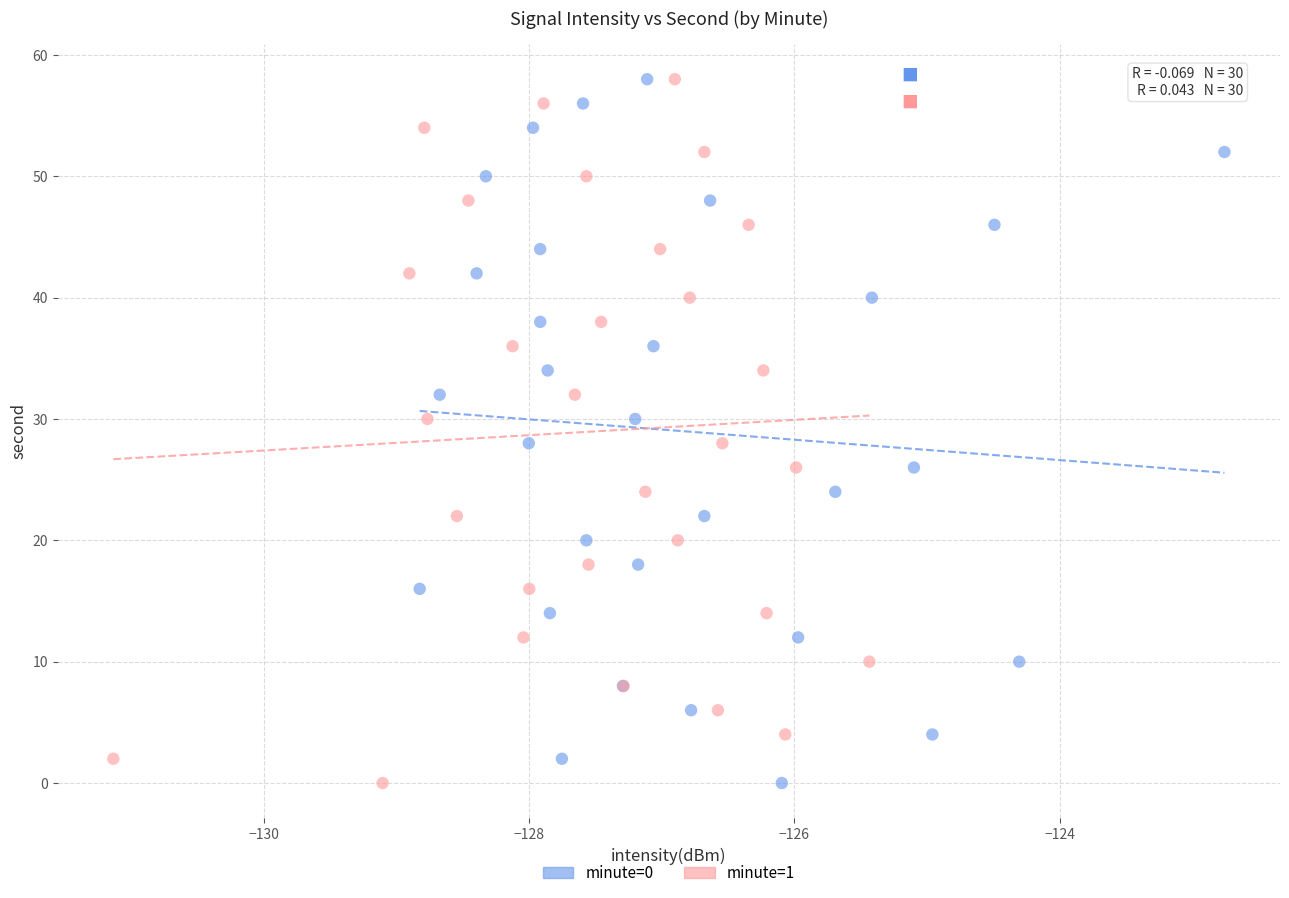

What are all the series names shown in the legend?

minute=0, minute=1